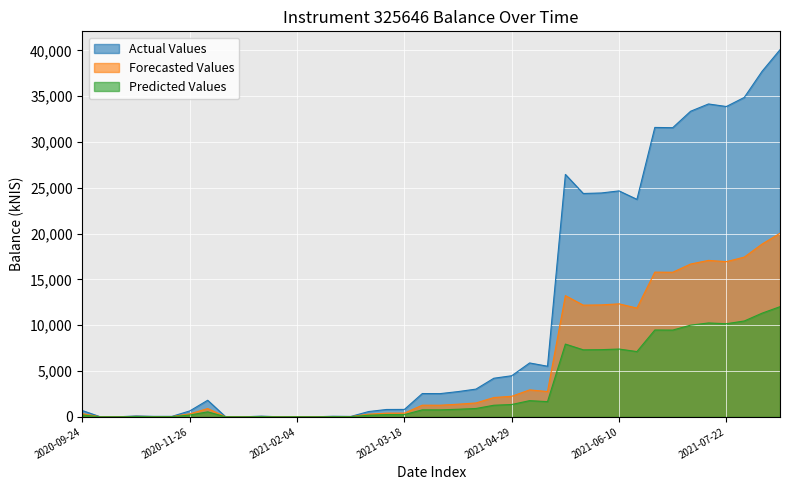

Which series has the largest range (max minus min)?

Actual Values